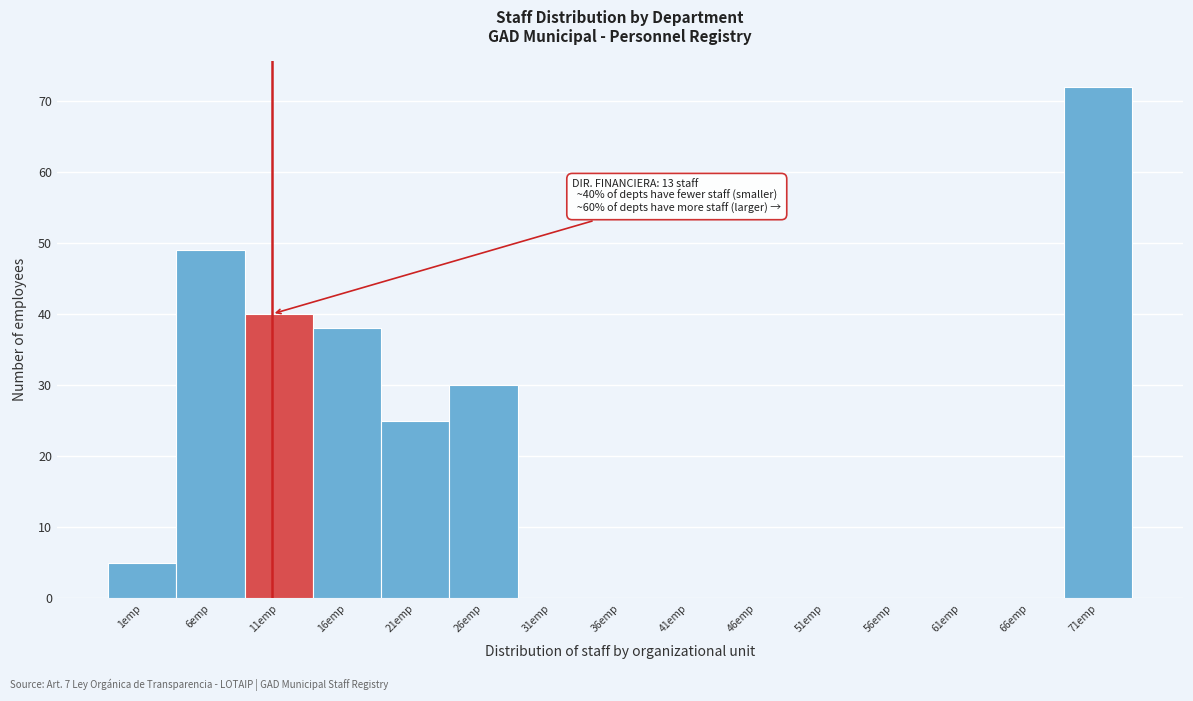

Reading left to right, what are all the values shown in this chart?

1emp=5	6emp=49	11emp=40	16emp=38	21emp=25	26emp=30	31emp=0	36emp=0	41emp=0	46emp=0	51emp=0	56emp=0	61emp=0	66emp=0	71emp=72